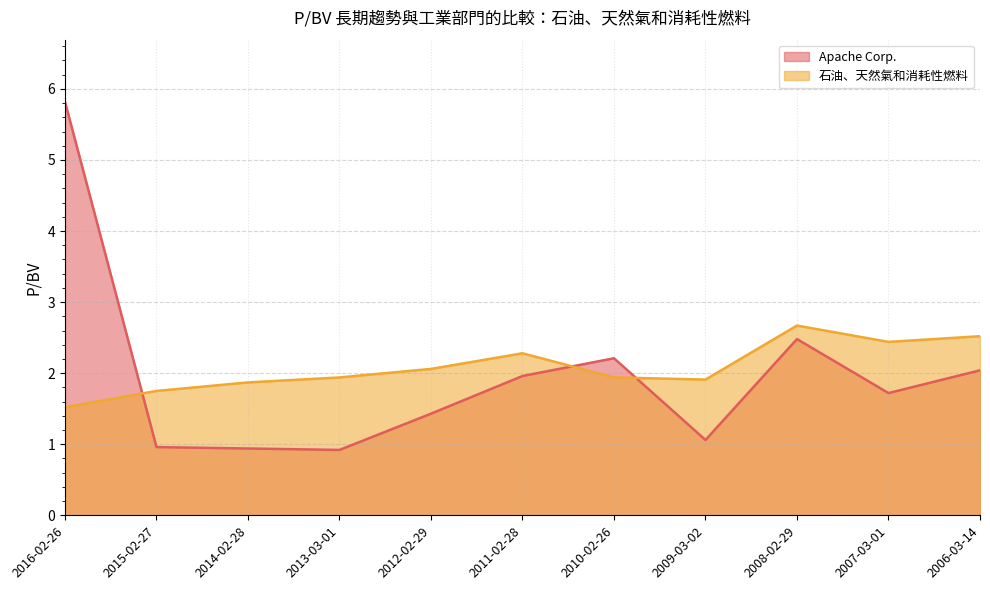

Is it true that Apache Corp. equals 2.2 at 2010-02-26?

True